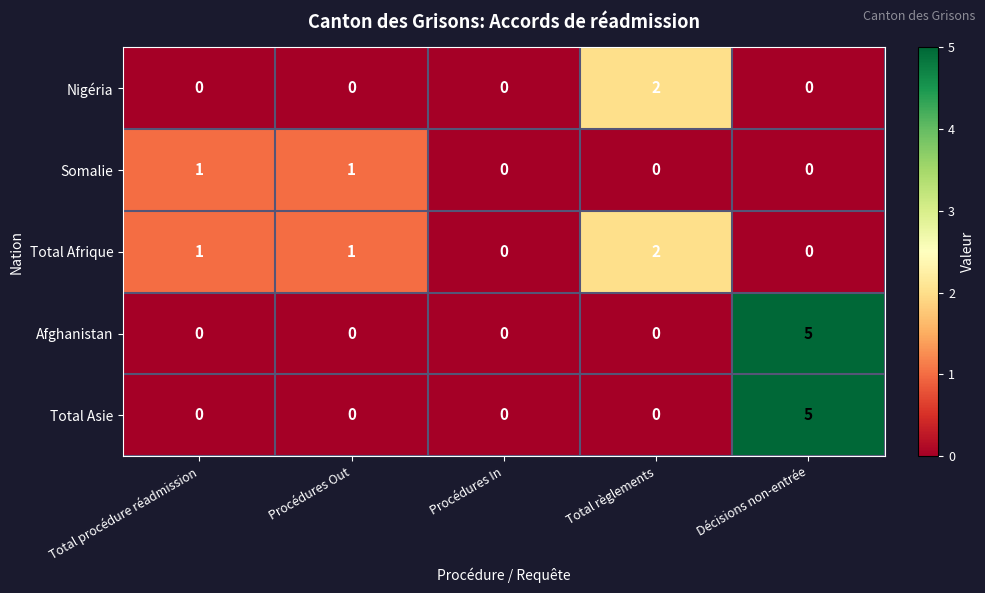

Is it true that Nigéria equals 0 at Décisions non-entrée?

True